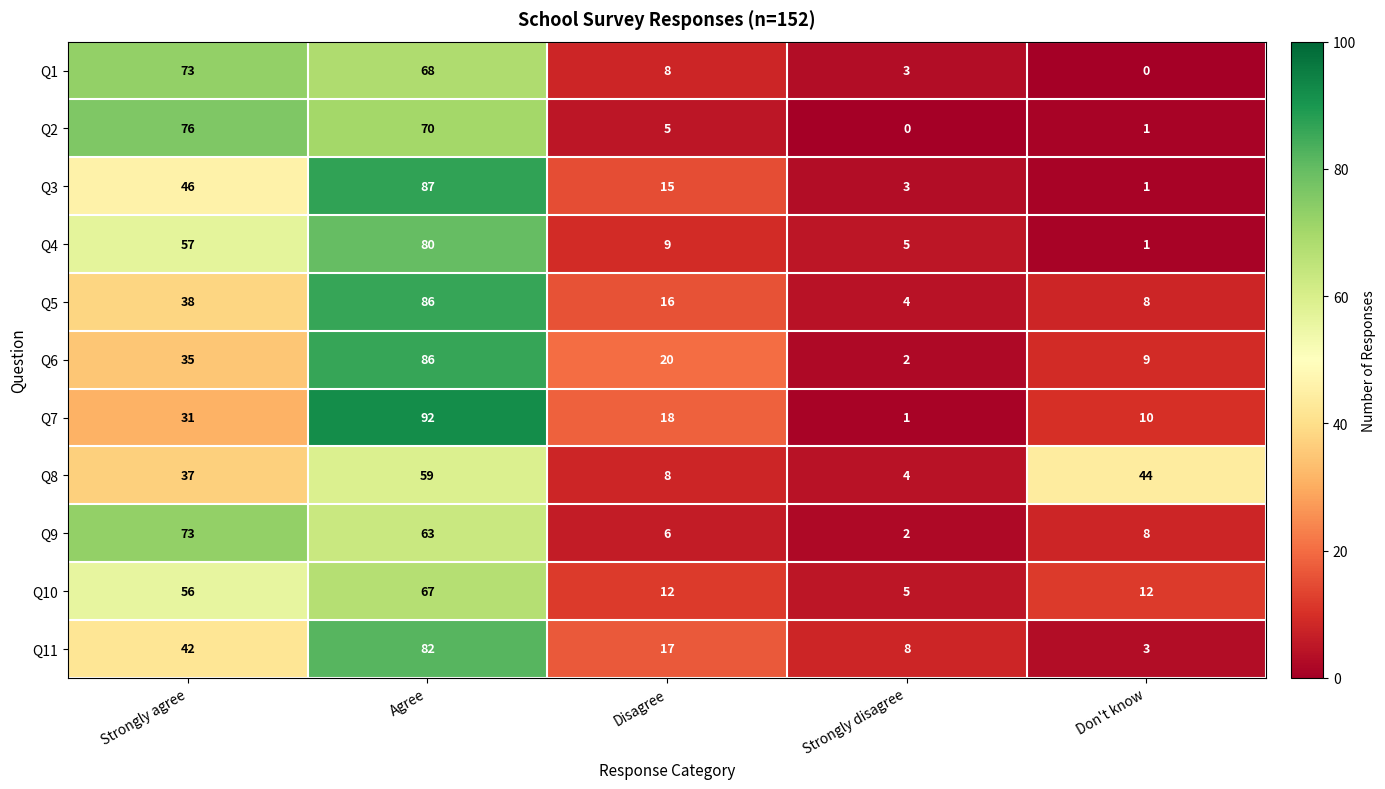

What is the average value of the Q4 series?

30